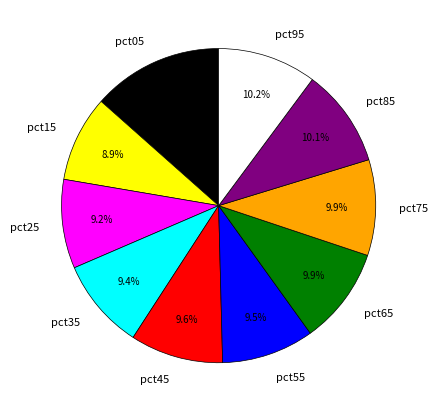

To the nearest percent, what portion does pct65 represent?

10%